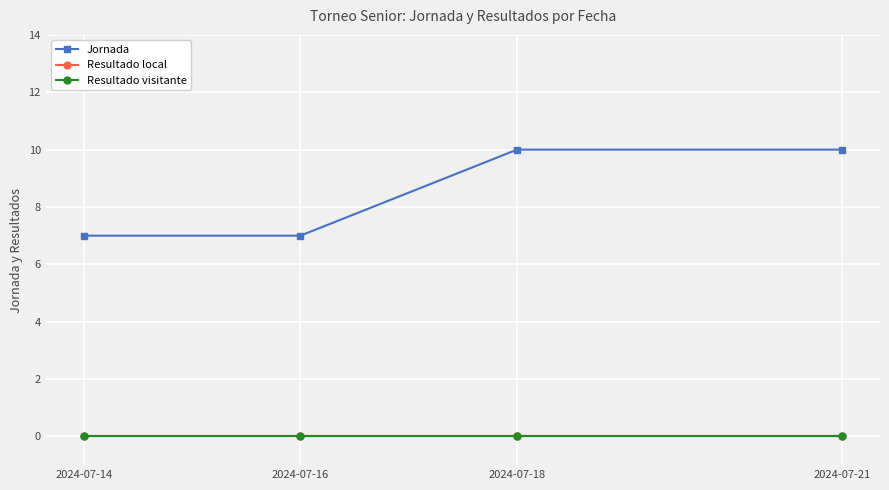

The value of Jornada at 2024-07-14 is 2. True or false?

False